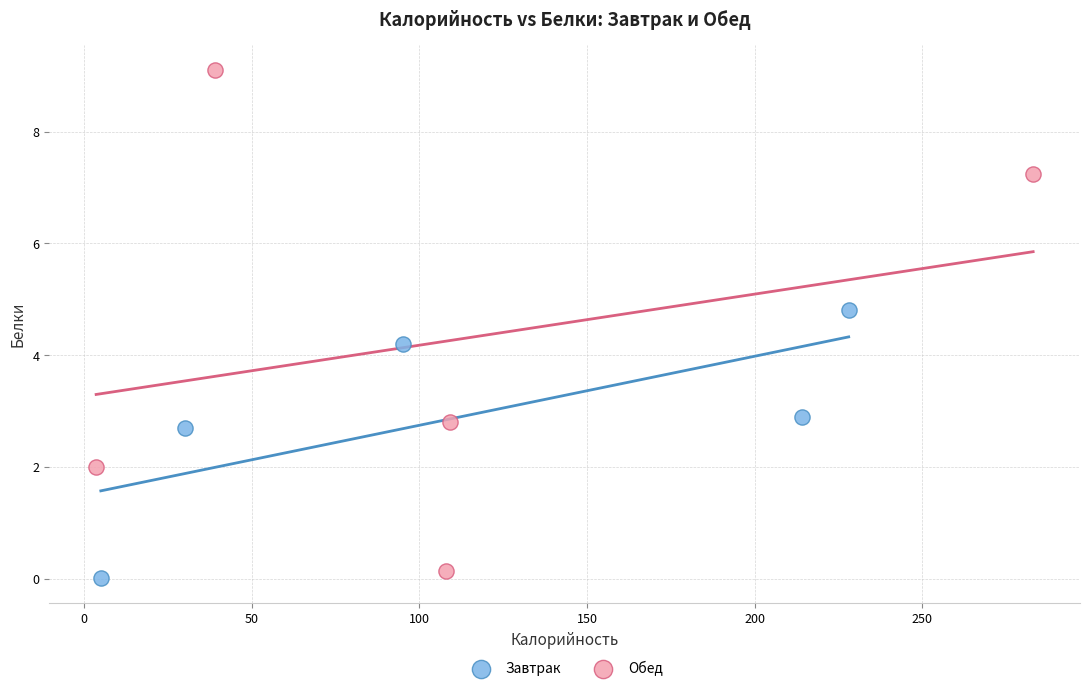

Which series has the largest Y range (max minus min)?

Обед